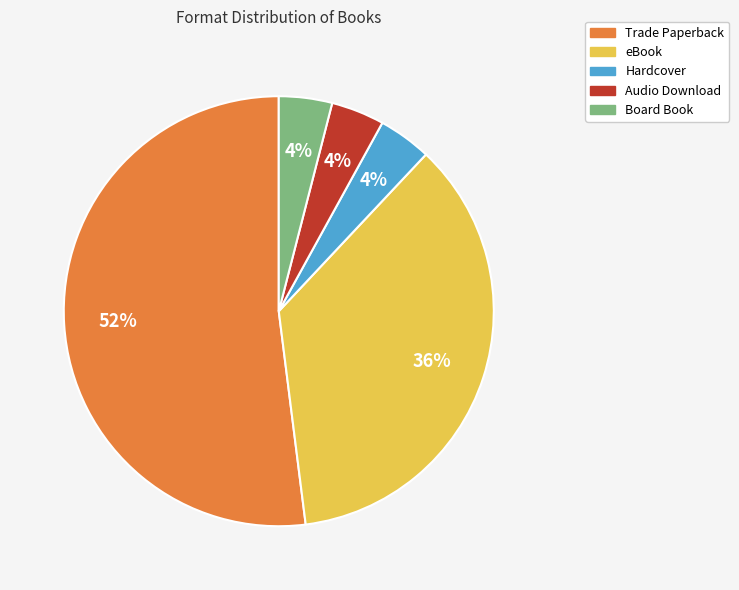

Do Board Book and Trade Paperback together represent more than half of the pie?

Yes